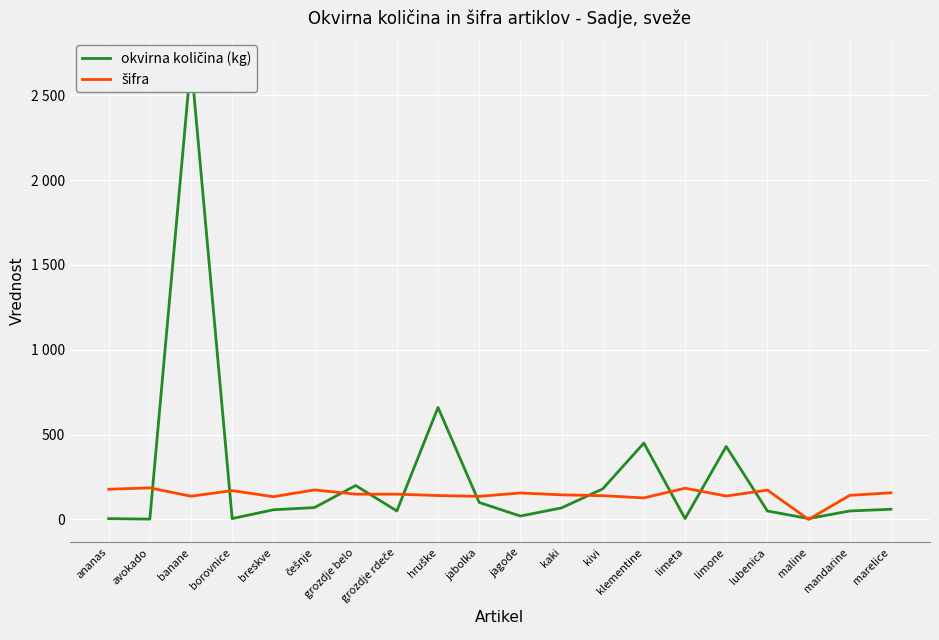

Where do okvirna količina (kg) and šifra first cross each other?

avokado and banane